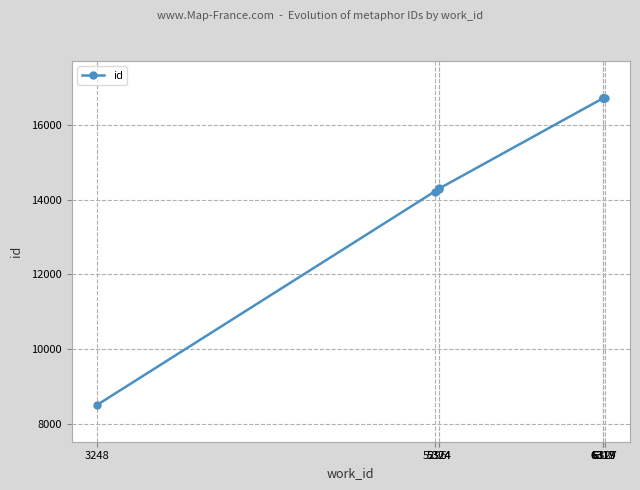

Does the chart have visible grid lines?

Yes